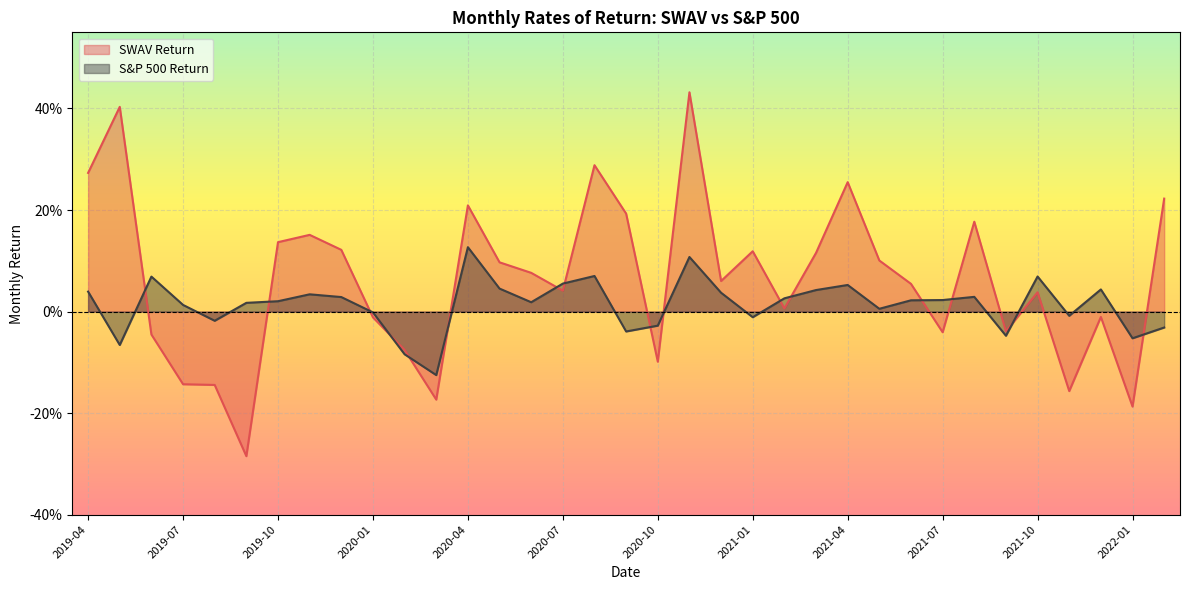

Which series has the widest spread of values?

SWAV Return